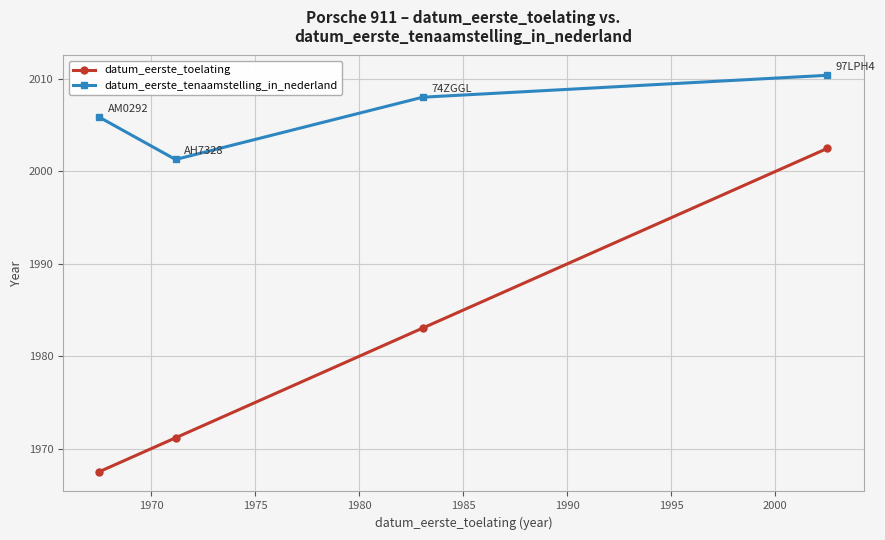

What is the value of the datum_eerste_toelating point at the 3rd from the left?

1983.0